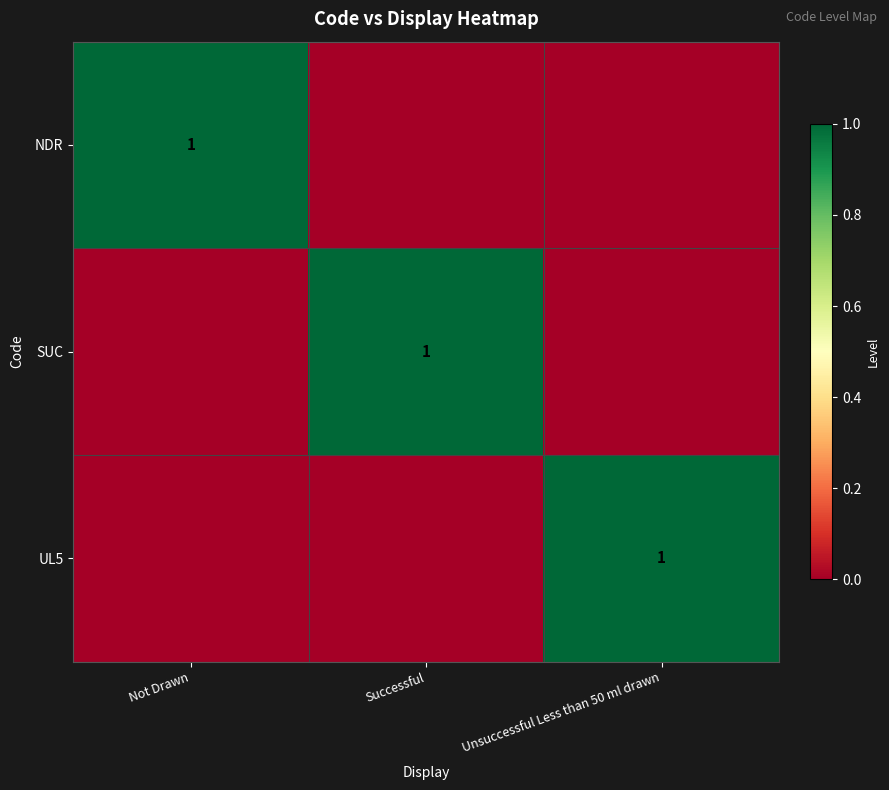

The NDR series shows 1 at Not Drawn. True or false?

True